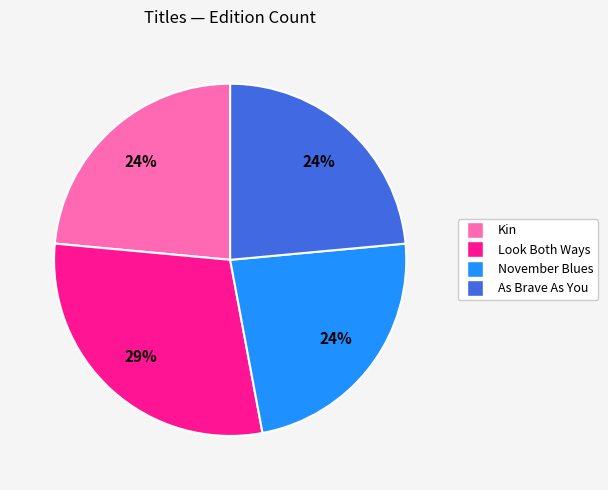

Does Look Both Ways account for over 50% of the chart?

No